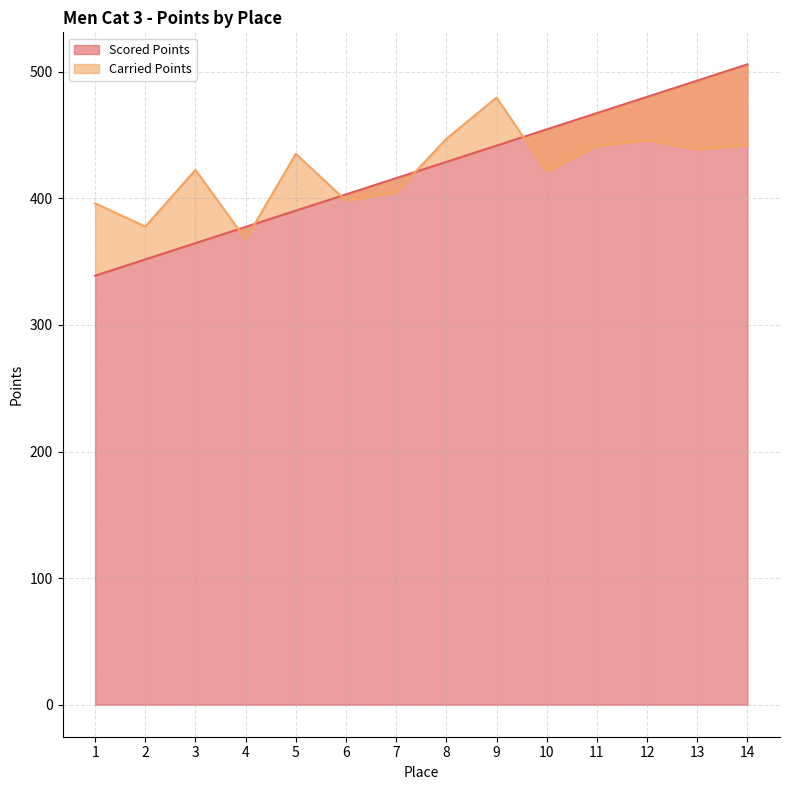

How many values in the Scored Points series exceed 428?

7